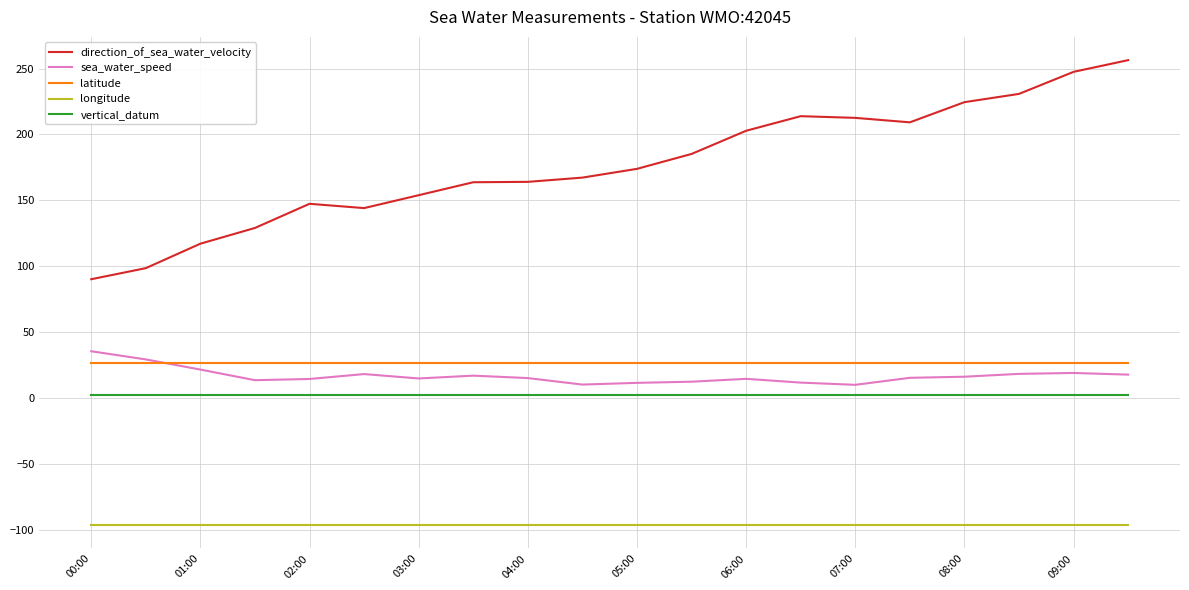

True or false: vertical_datum and sea_water_speed cross at least once.

False